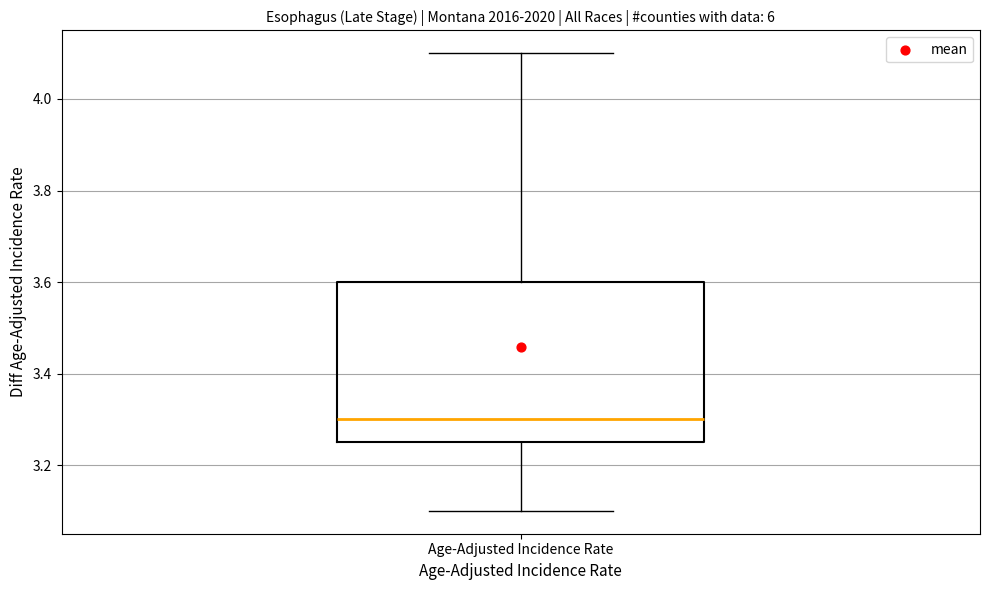

Transcribe this box plot: give where the median line is, the range the box spans, and where the two whiskers end, as read against the y-axis. The values are not printed on the chart, so give them approximately, as read against the axis.

median 3.30, box 3.26 to 3.60, whiskers 3.10 to 4.10